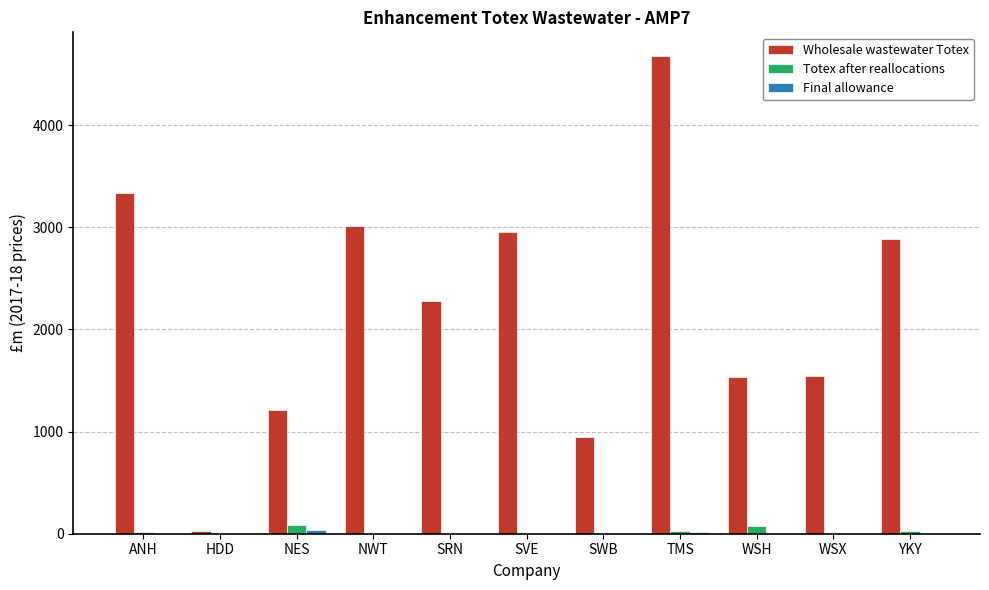

At which category is the sum across all series the highest?

TMS